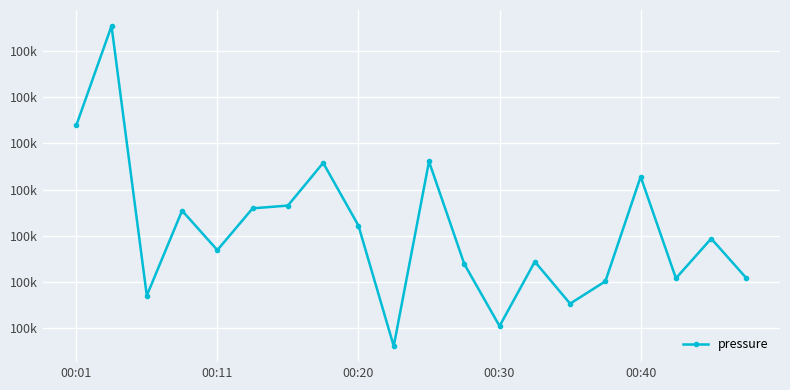

Is this an area chart (filled region under the line)?

No